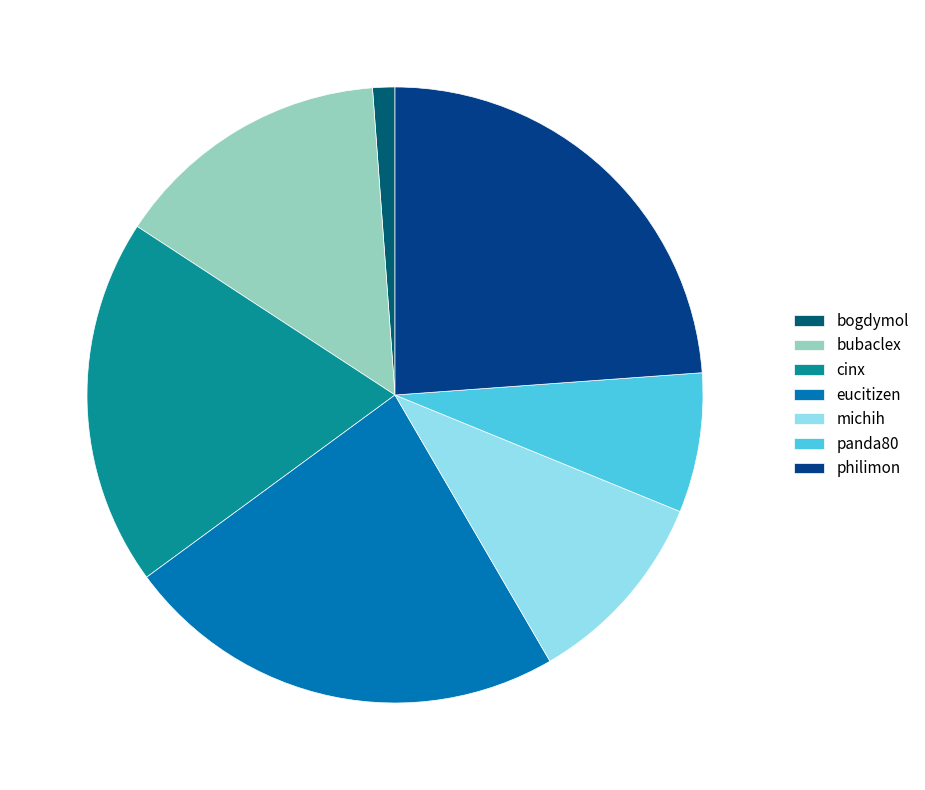

How many slices are in this pie chart?

7